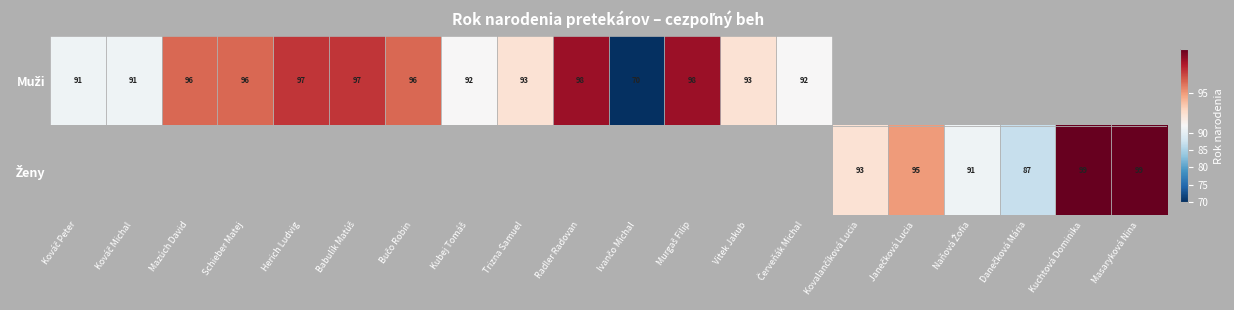

Count the number of categories in the chart.

20